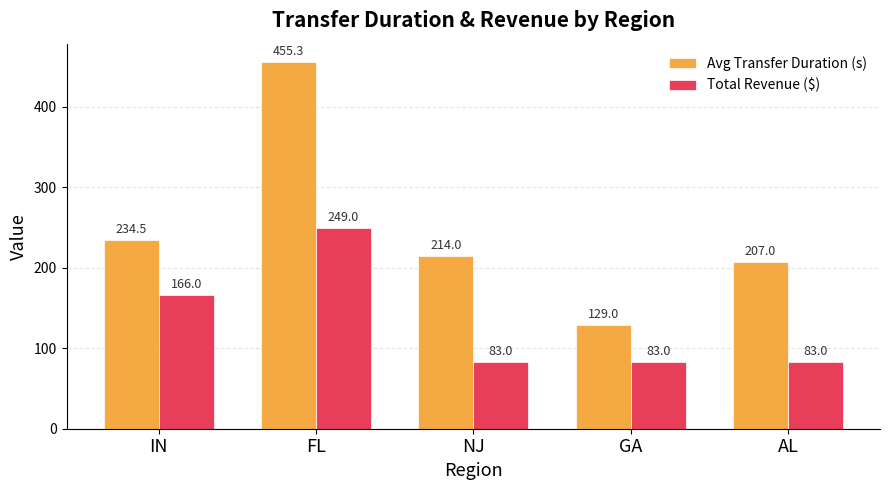

Which category has the highest value in the Avg Transfer Duration (s) series?

FL